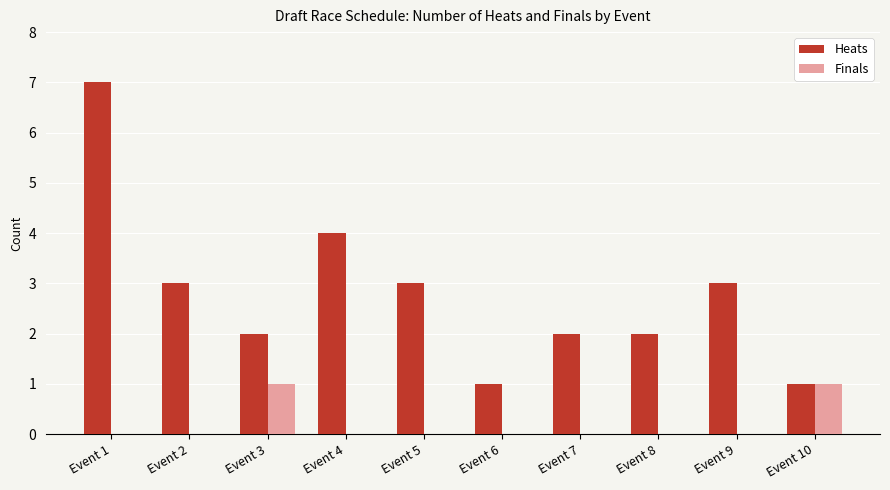

The Finals series shows -1 at Event 5. True or false?

False